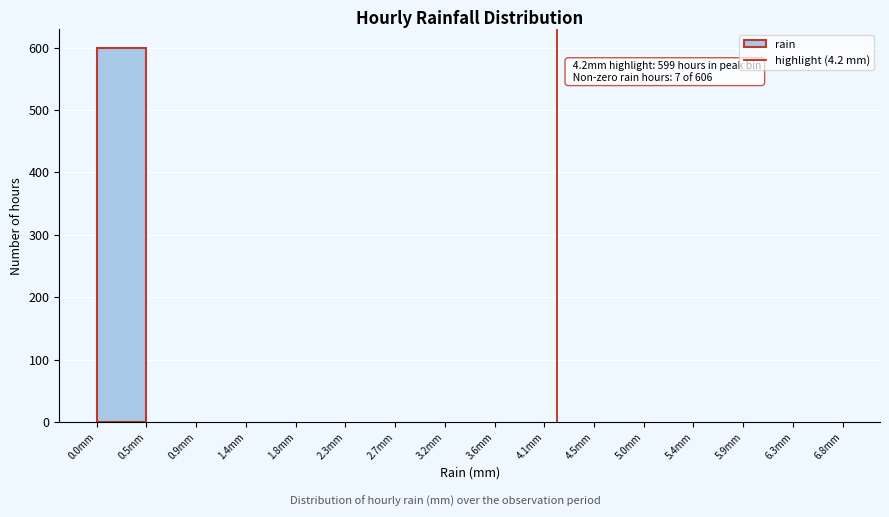

Over which range of the x-axis is the bar tallest?

0.00 to 0.45